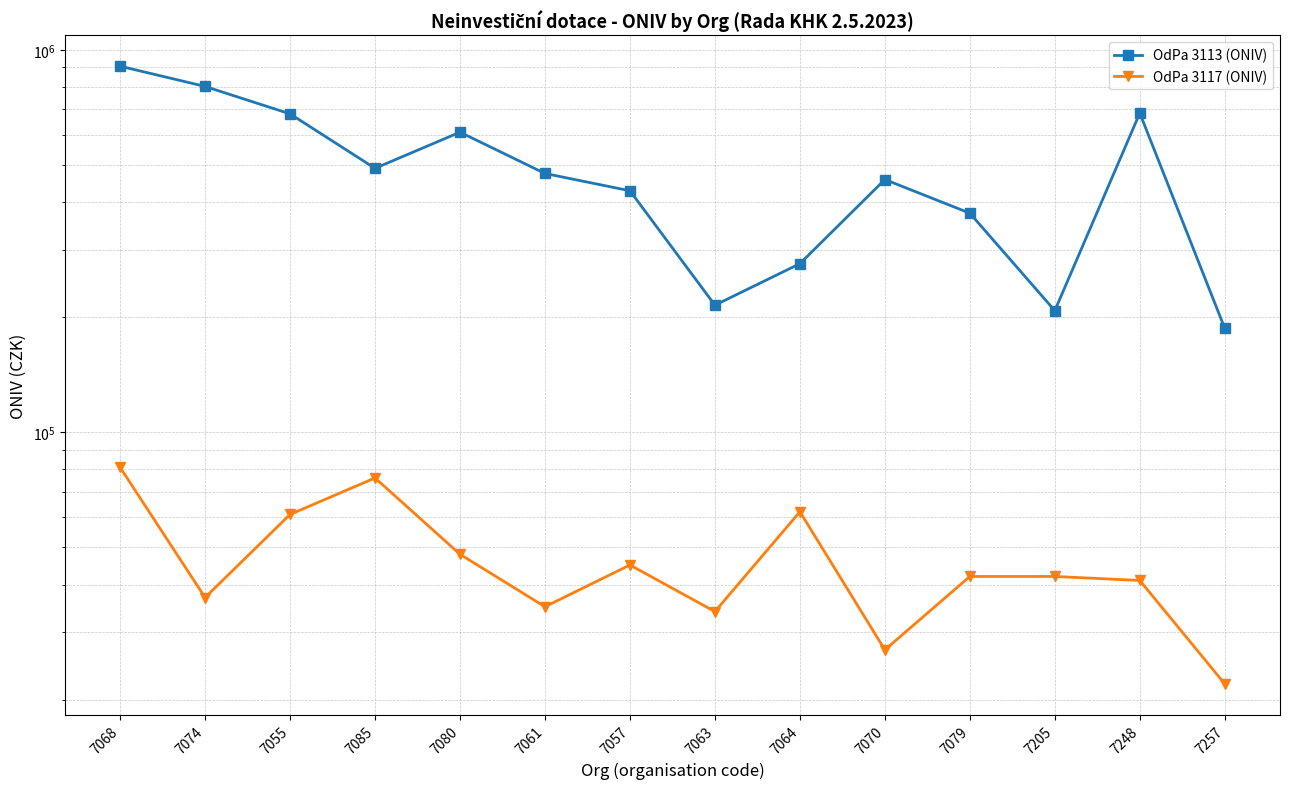

What is the maximum value shown in the chart?

906000